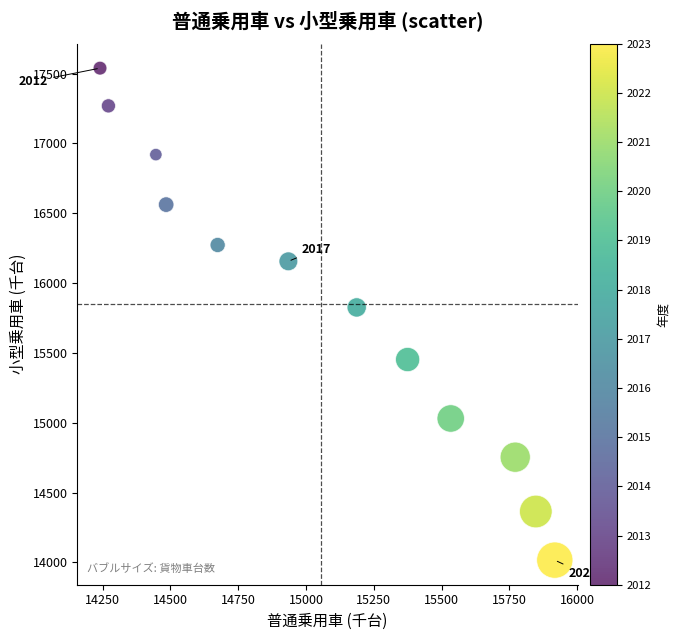

What Y value in the scatter plot is closest to 15778?

15826